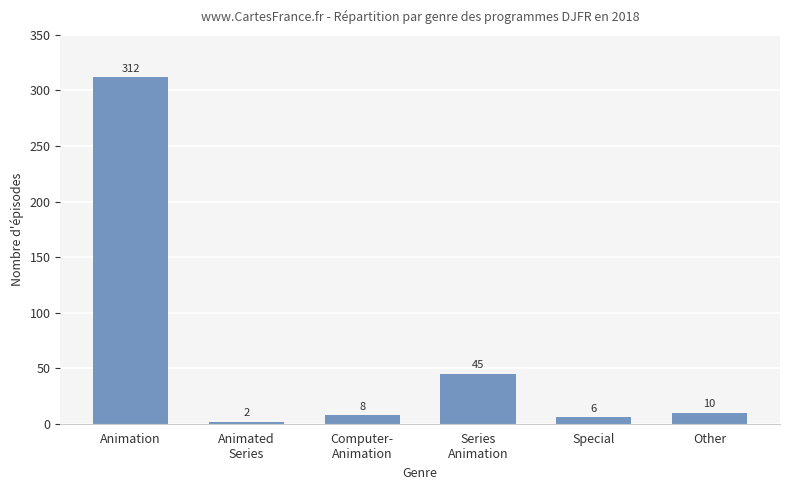

Are the bars grouped side by side (vs. stacked)?

No